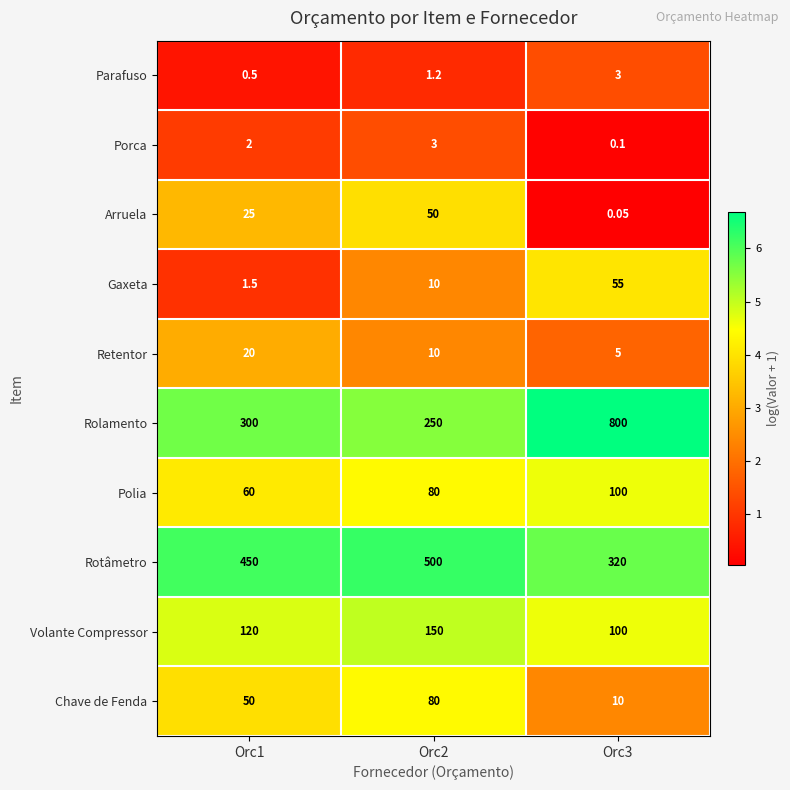

How many series are shown in this chart?

10